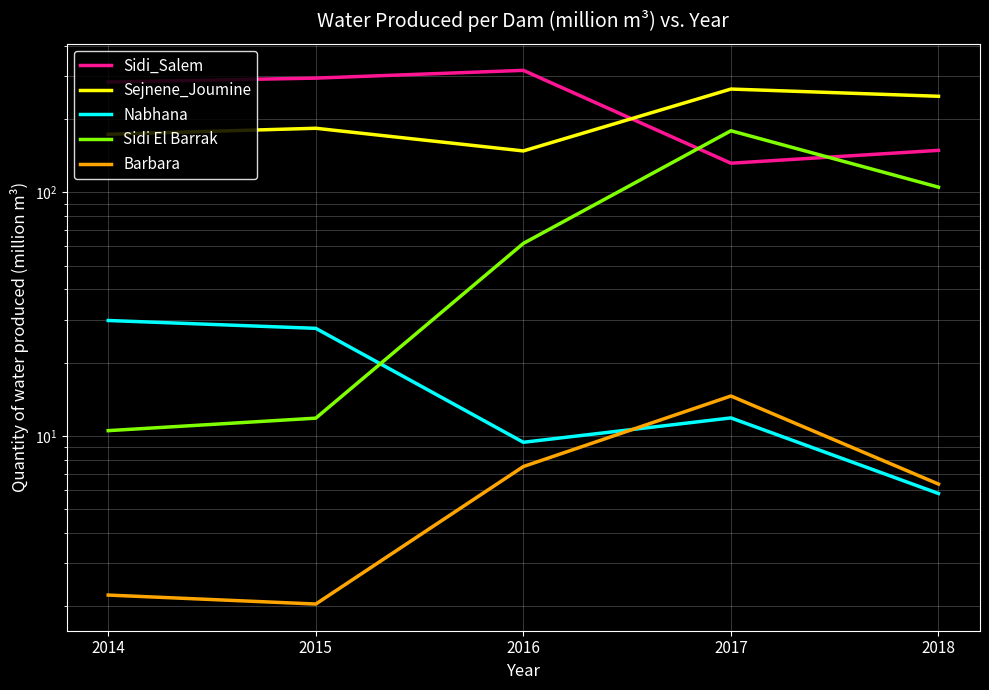

True or false: Sejnene_Joumine and Nabhana cross at least once.

False